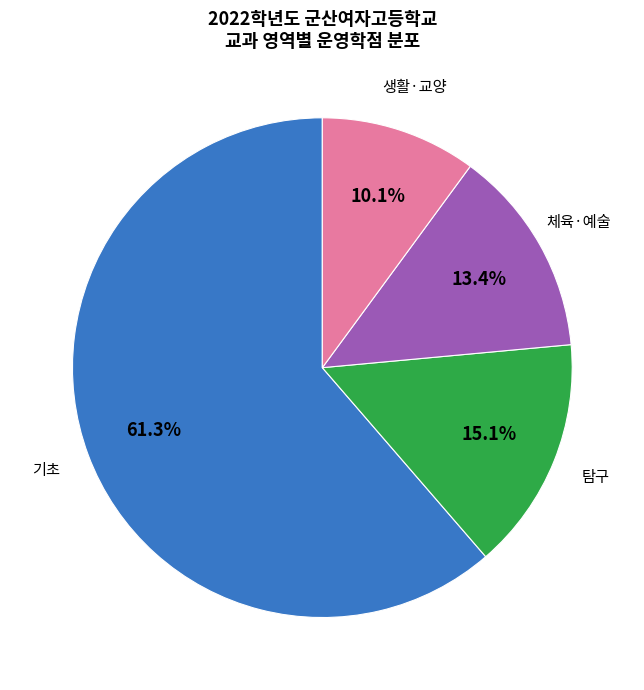

Is there any slice that represents more than half of the pie?

Yes